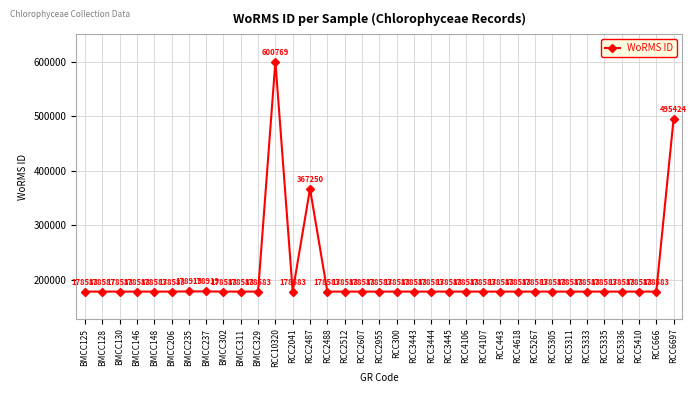

What is the label of the 32nd point from the left?

RCC5336